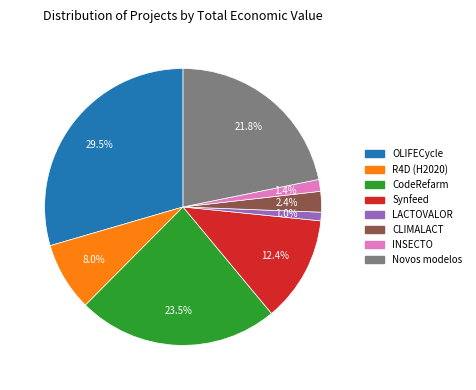

What percentage is the LACTOVALOR slice, to the nearest percent?

1%